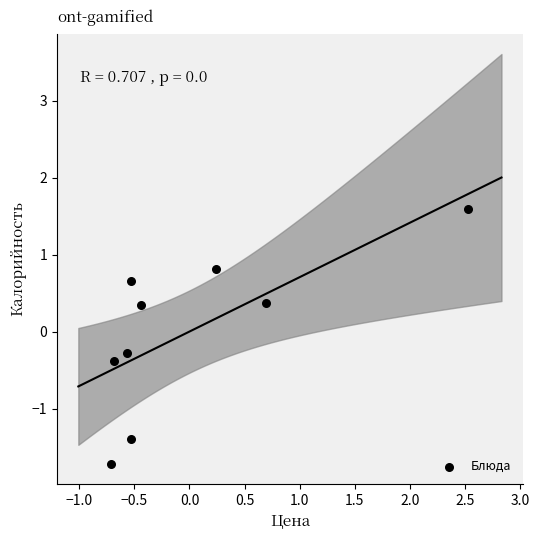

What is the range of Y values (max minus min)?

3.3